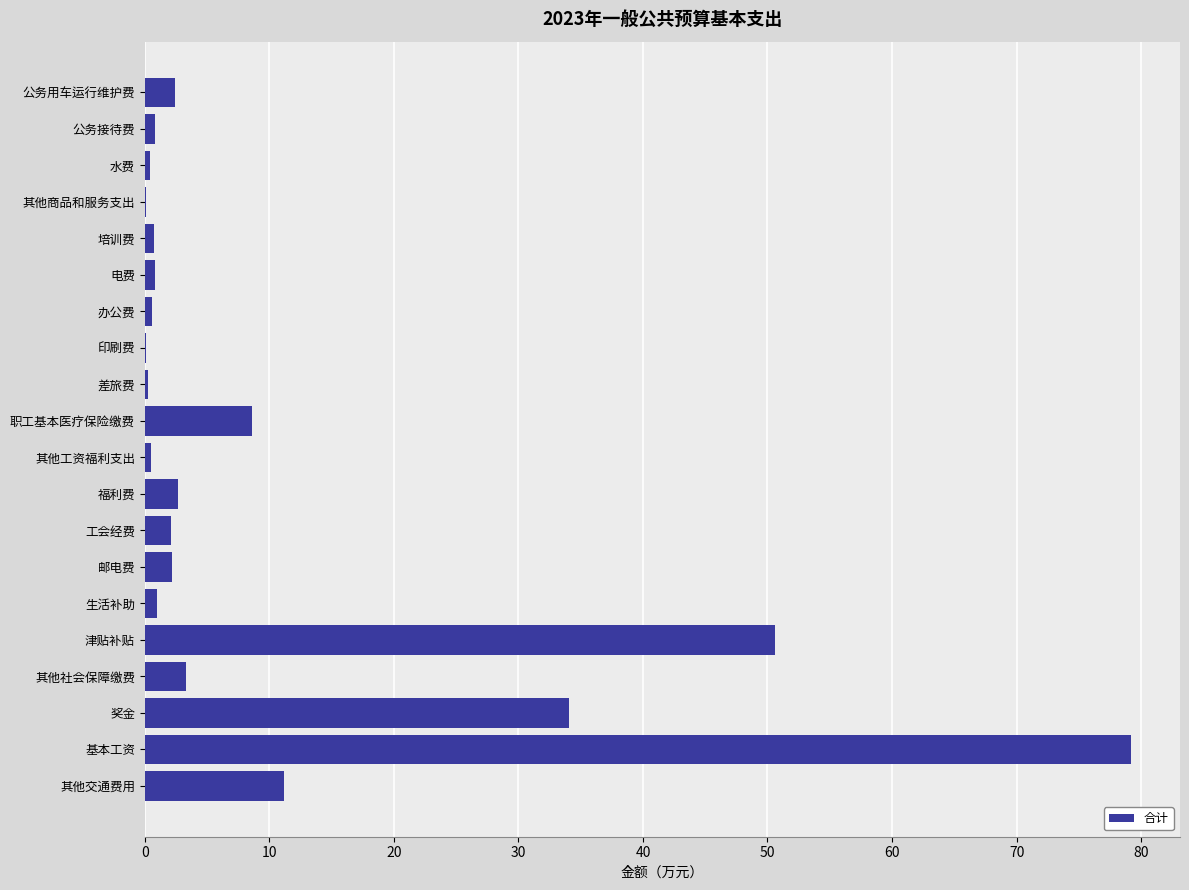

True or false: the data shows 11.6 at 职工基本医疗保险缴费.

False